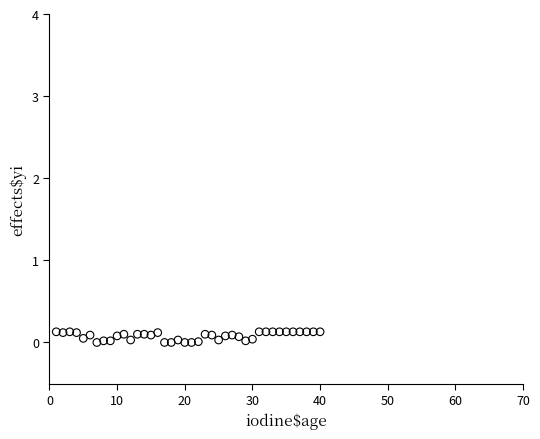

What is the range of X values (max minus min)?

39.0